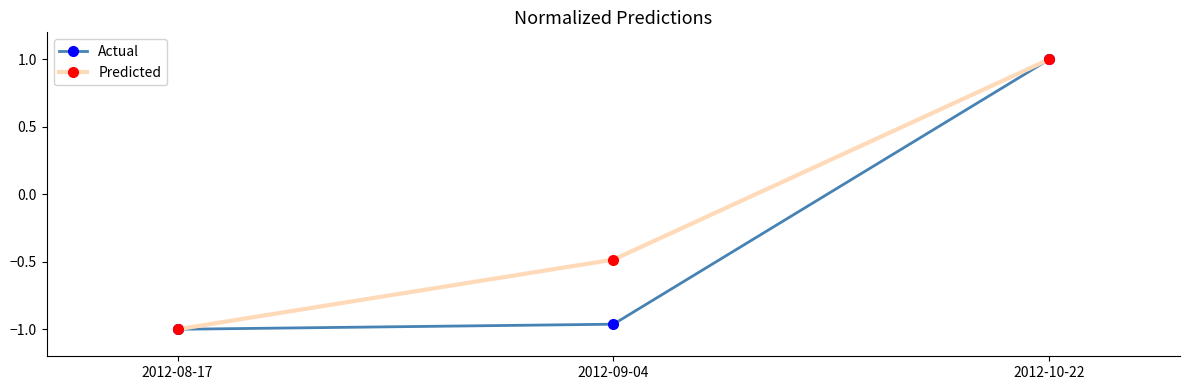

What is the value of the Predicted point at the 2nd from the left?

-0.5